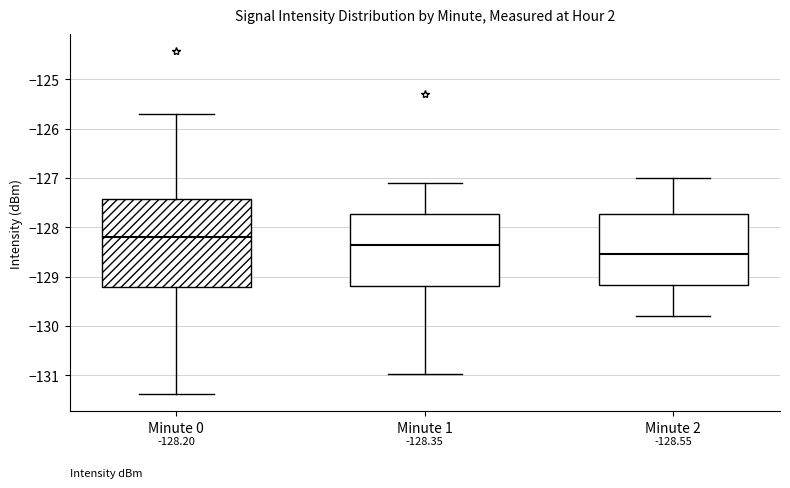

Which box's median line is the highest?

Minute 0